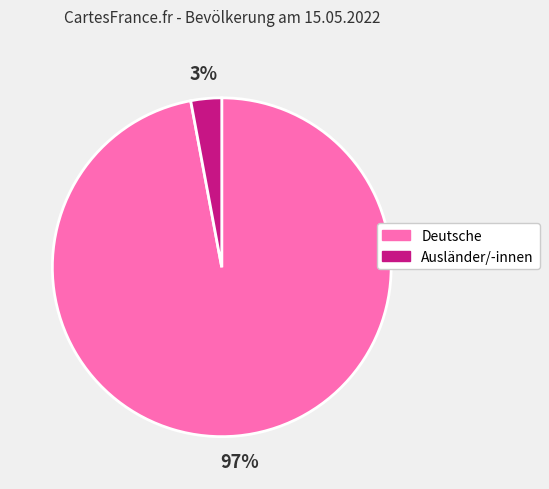

Which has a higher value, Deutsche or Ausländer/-innen?

Deutsche